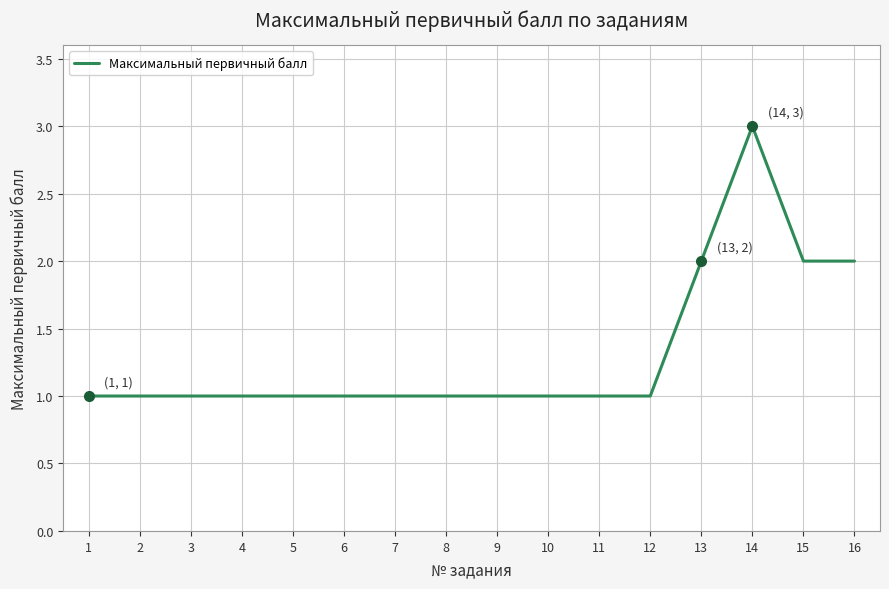

Reading right to left, transcribe all the data shown in this chart.

2	2	3	2	1	1	1	1	1	1	1	1	1	1	1	1